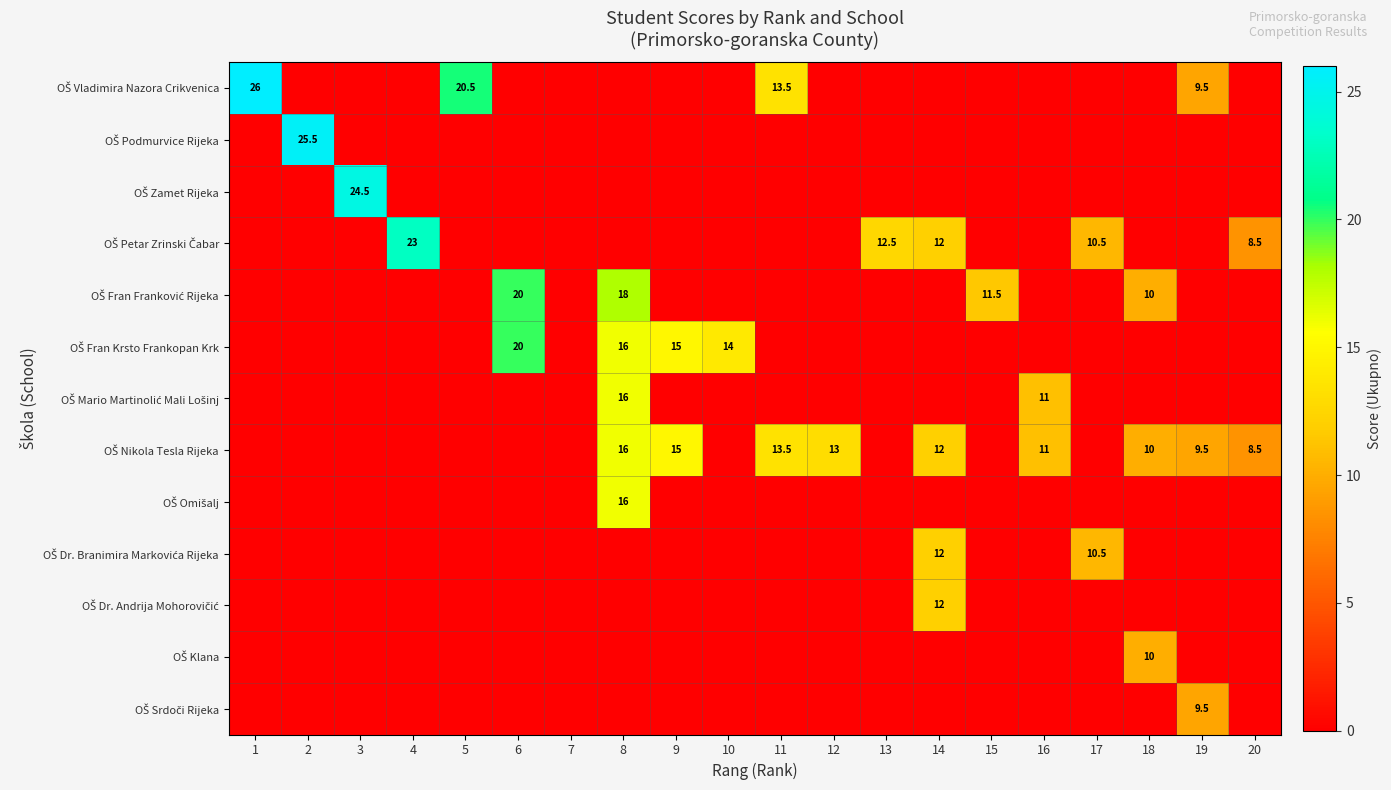

List the series in order of their peak value, lowest first.

OŠ Srdoči Rijeka, OŠ Klana, OŠ Dr. Branimira Markovića Rijeka, OŠ Dr. Andrija Mohorovičić, OŠ Mario Martinolić Mali Lošinj, OŠ Nikola Tesla Rijeka, OŠ Omišalj, OŠ Fran Franković Rijeka, OŠ Fran Krsto Frankopan Krk, OŠ Petar Zrinski Čabar, OŠ Zamet Rijeka, OŠ Podmurvice Rijeka, OŠ Vladimira Nazora Crikvenica